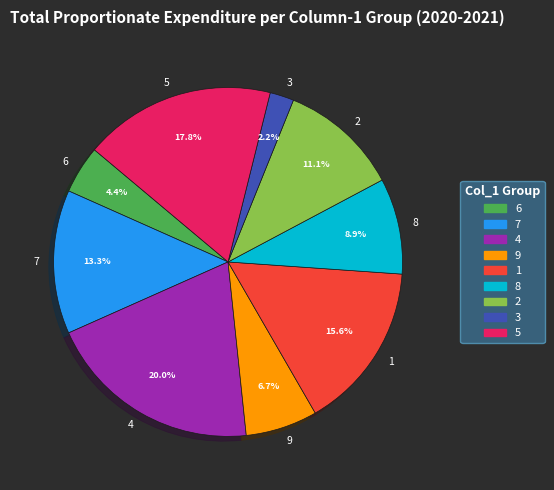

Which category has the biggest portion of the pie?

4